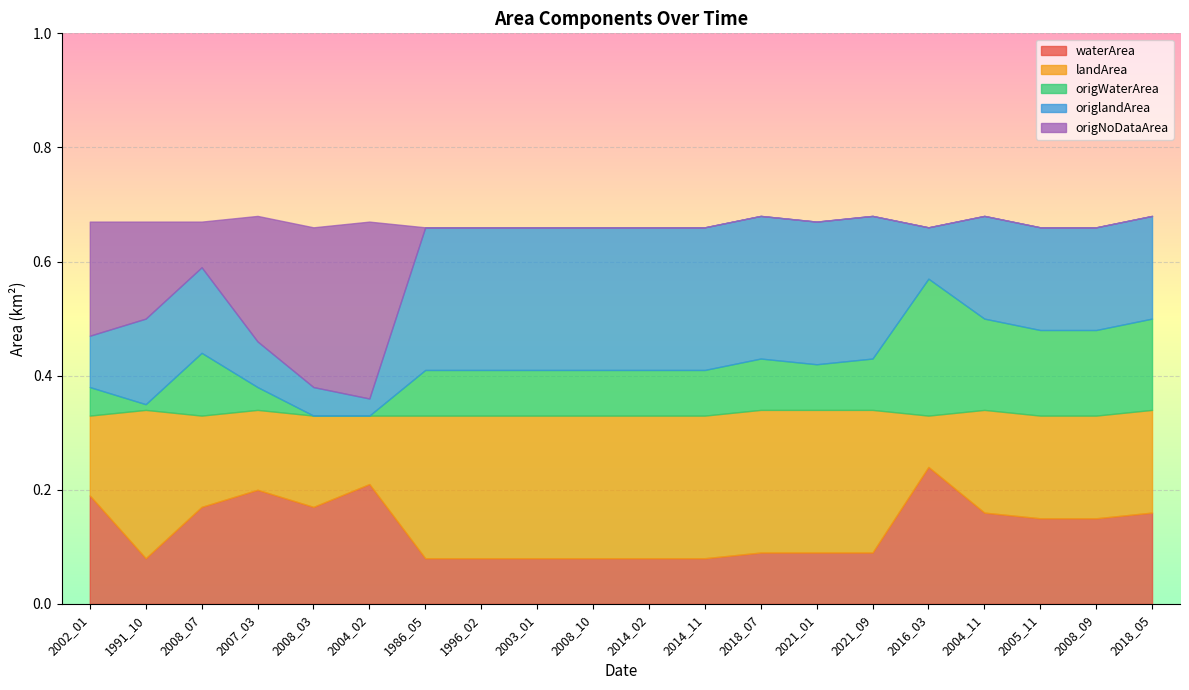

What is the label of the 19th point from the left?

2008_09